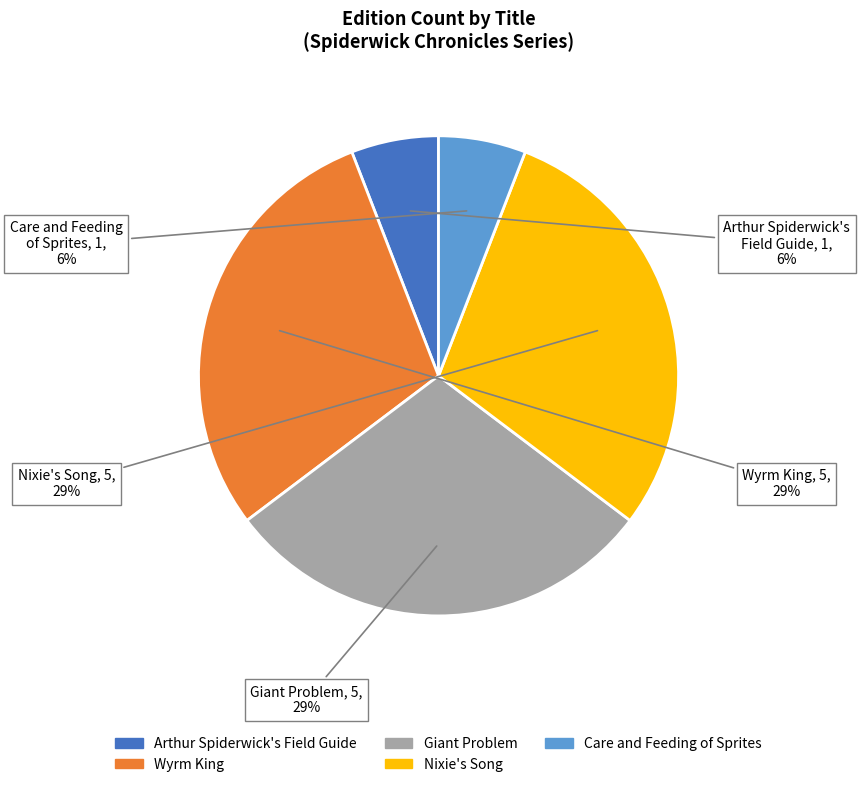

To the nearest percent, what portion does Arthur Spiderwick's Field Guide represent?

6%